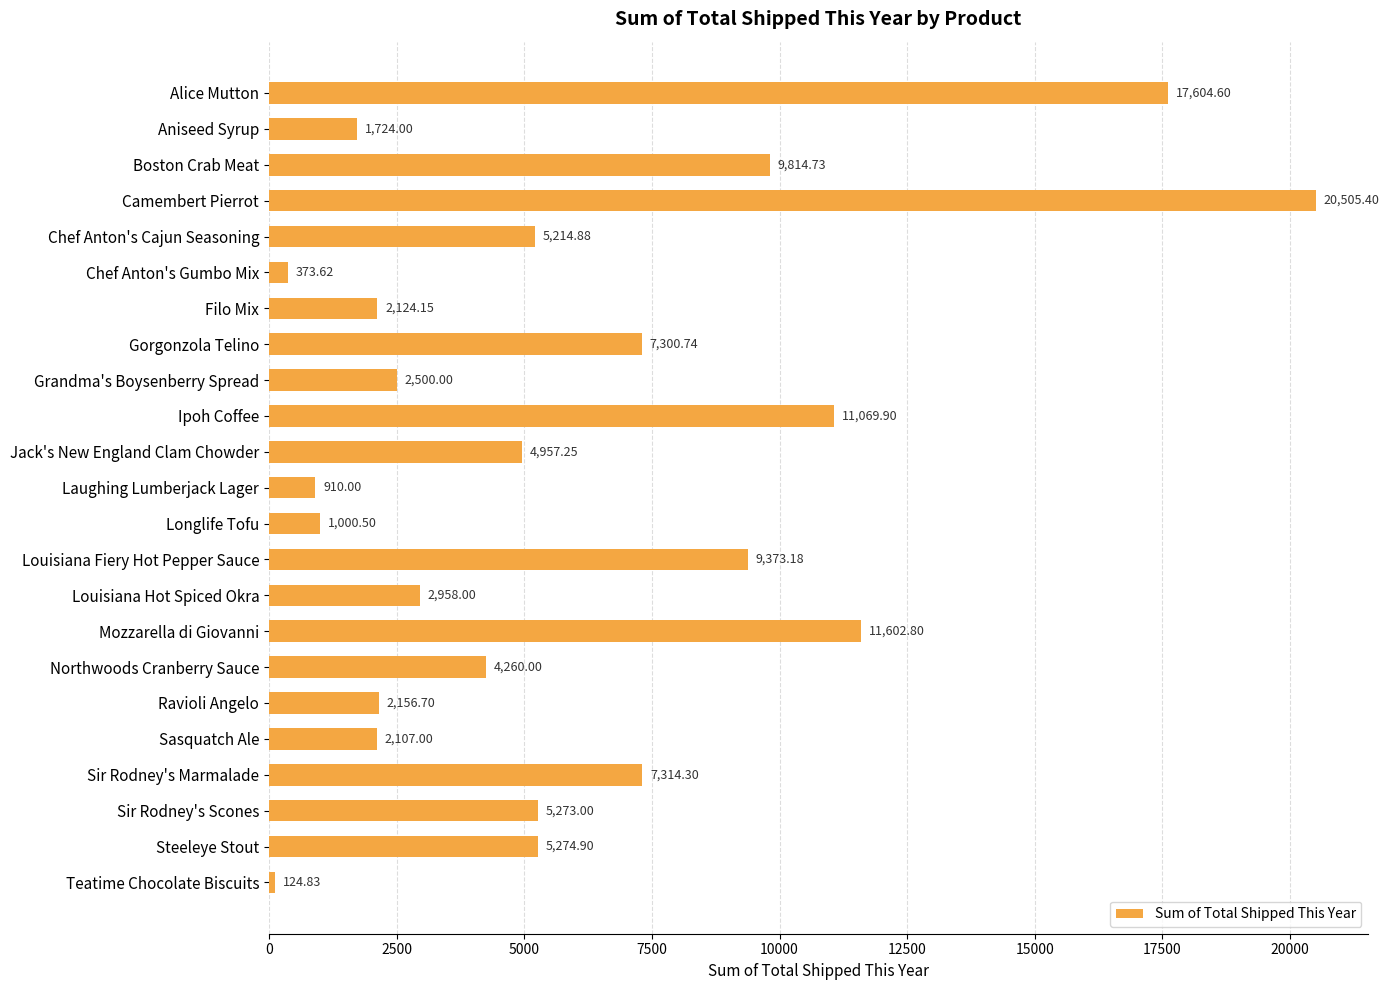

At which label is the value closest to 10315?

Boston Crab Meat